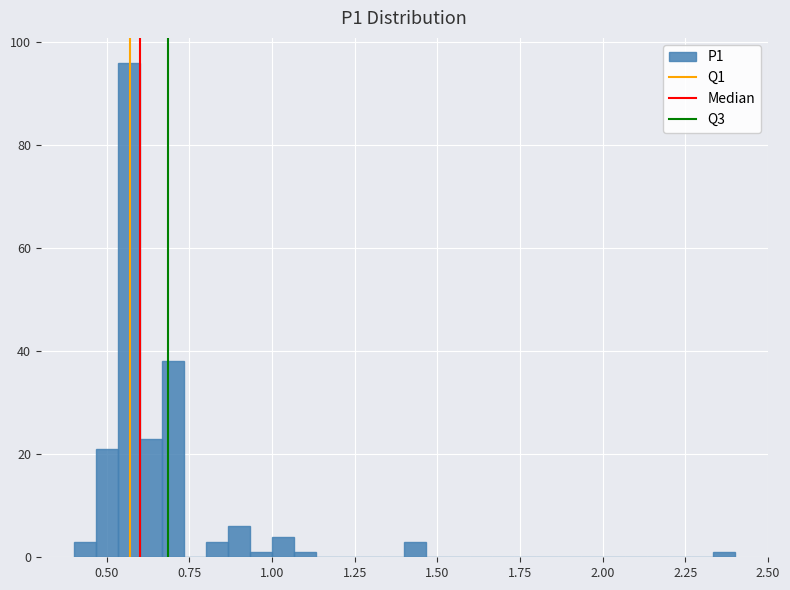

Read against the x-axis, roughly where is the centre of the tallest bar?

0.55